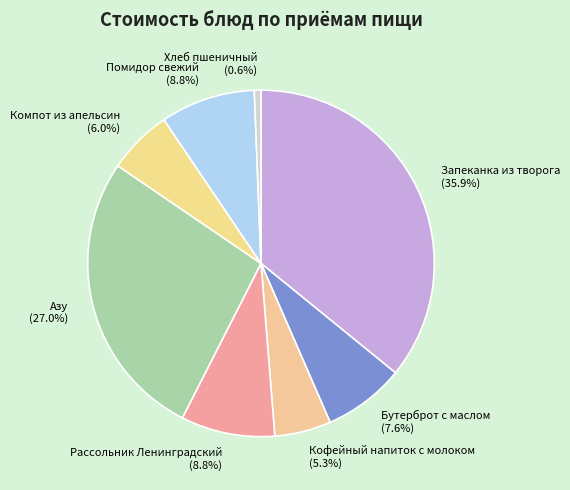

What is the ratio of the value at Хлеб пшеничный to the value at Помидор свежий?

0.1